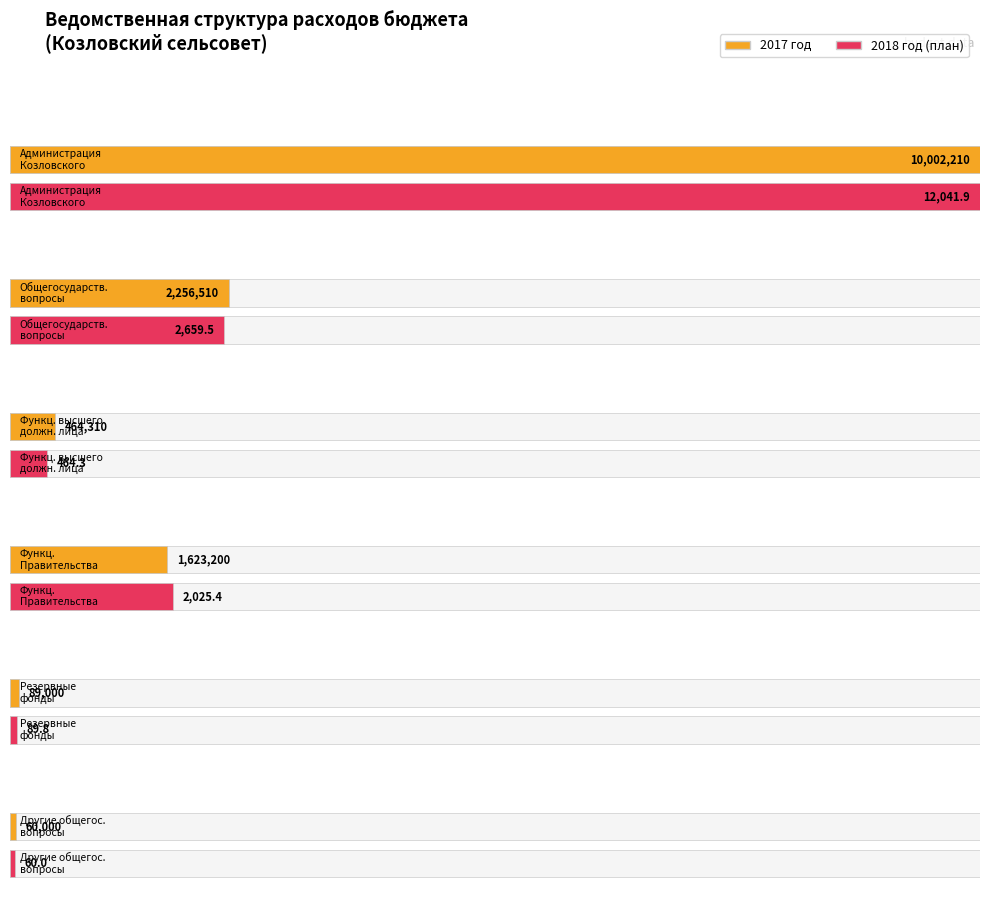

Which category has the lowest value in the 2018 год series?

Другие общегосударственные вопросы